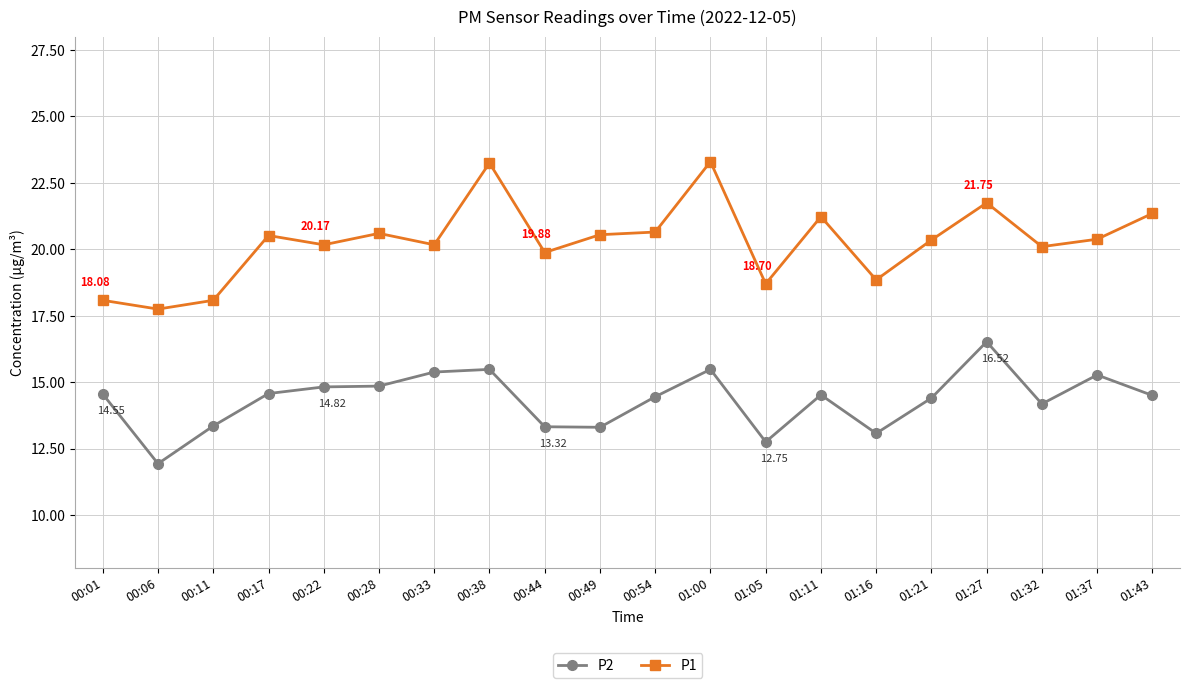

Rank the series at 01:00 from highest to lowest value.

P1, P2